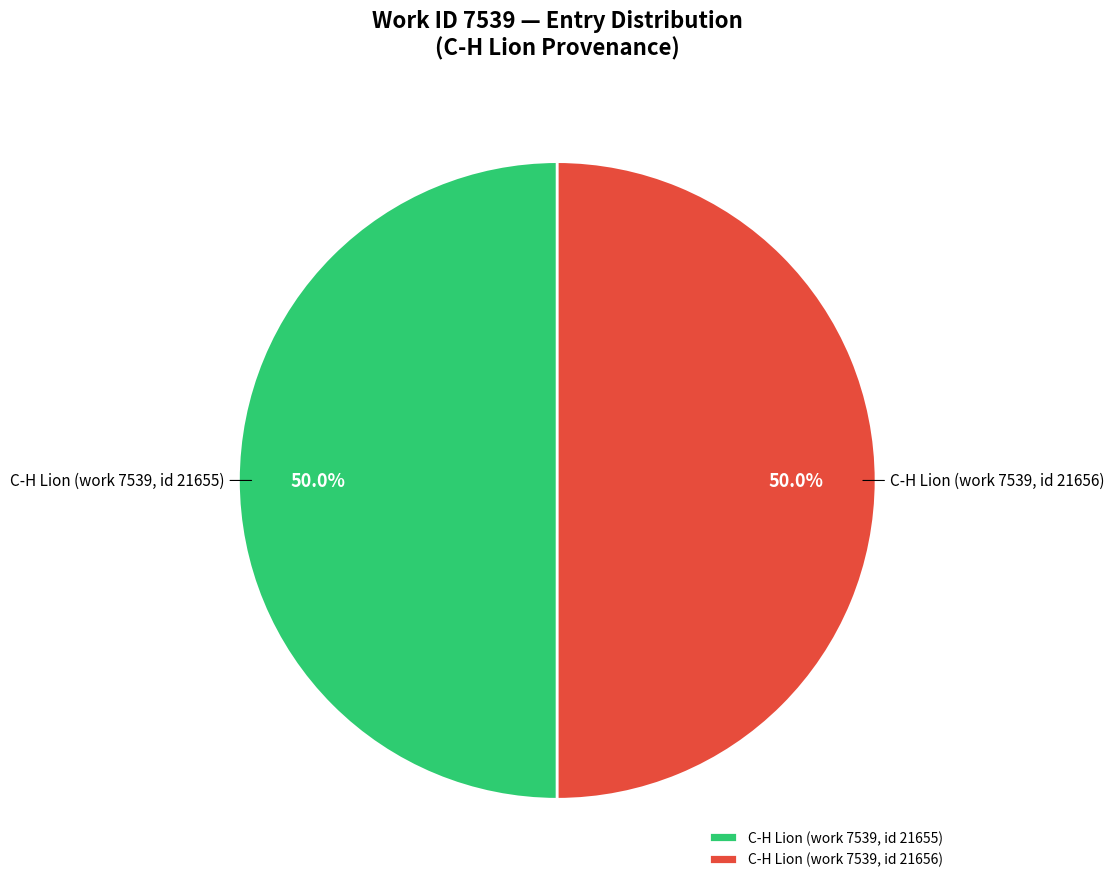

Combined, what portion of the pie is C-H Lion (work 7539, id 21656) and C-H Lion (work 7539, id 21655)?

100.0%